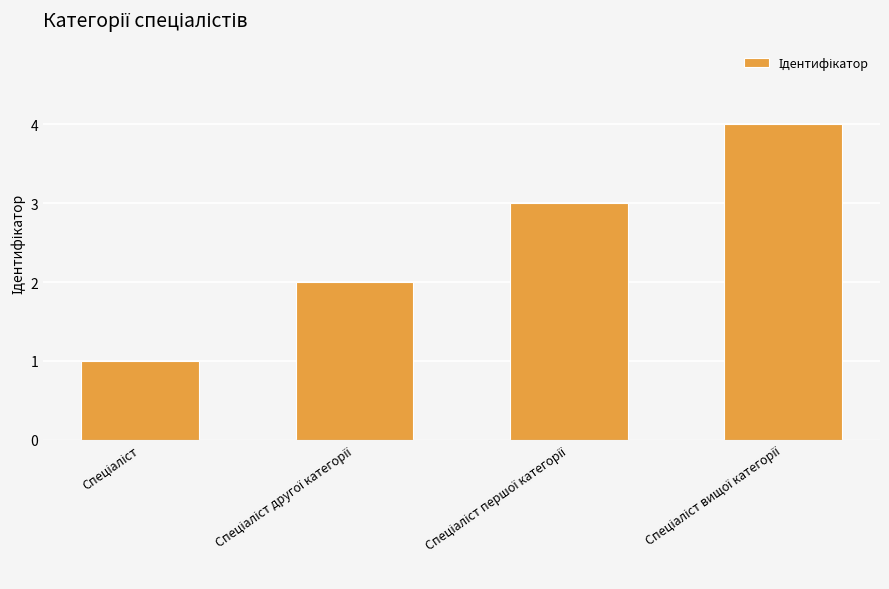

What is the sum of all values?

10